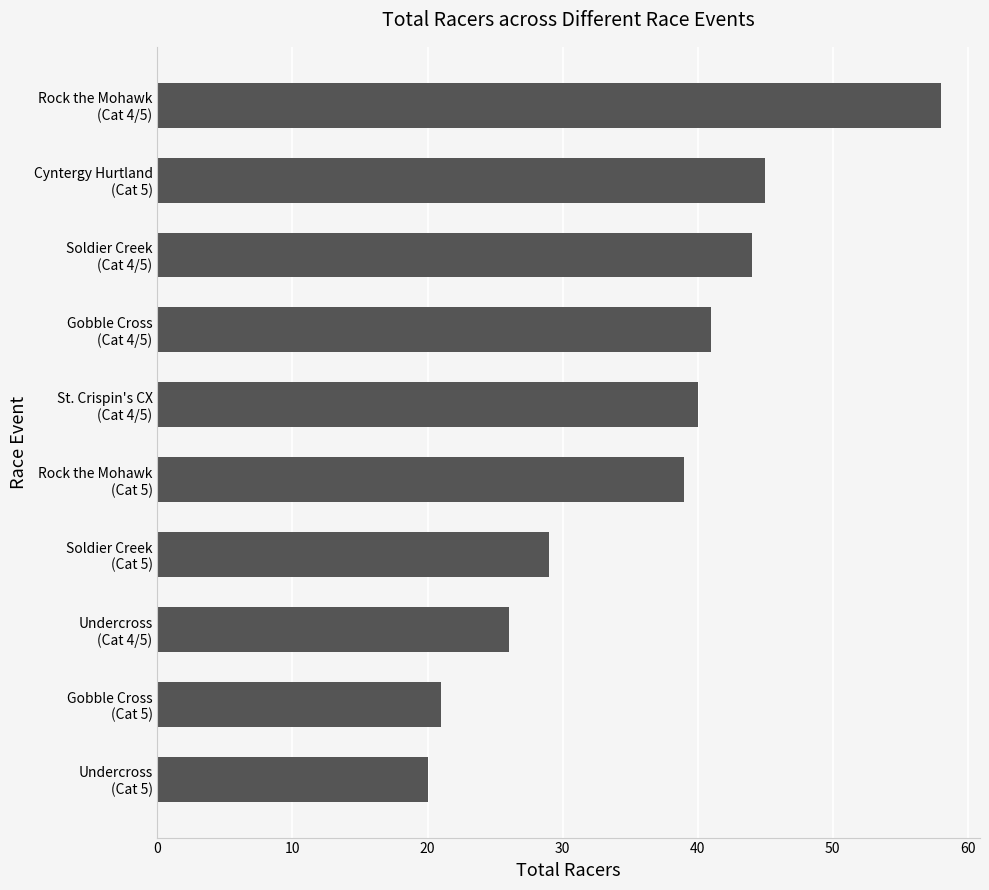

At which label is the value closest to 39?

Rock the Mohawk
(Cat 5)